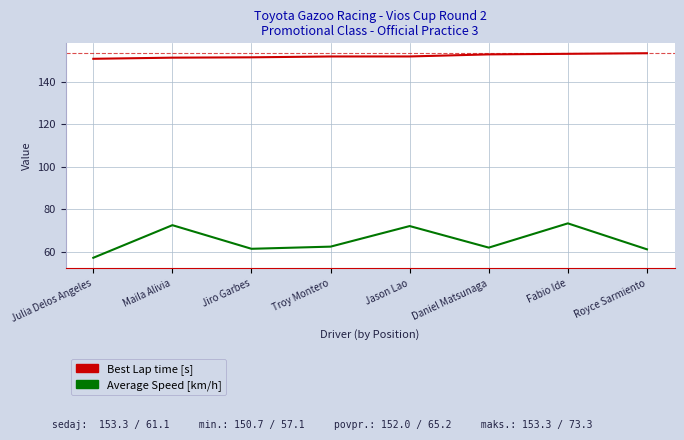

Which label corresponds to the smallest value in the chart?

Julia Delos Angeles